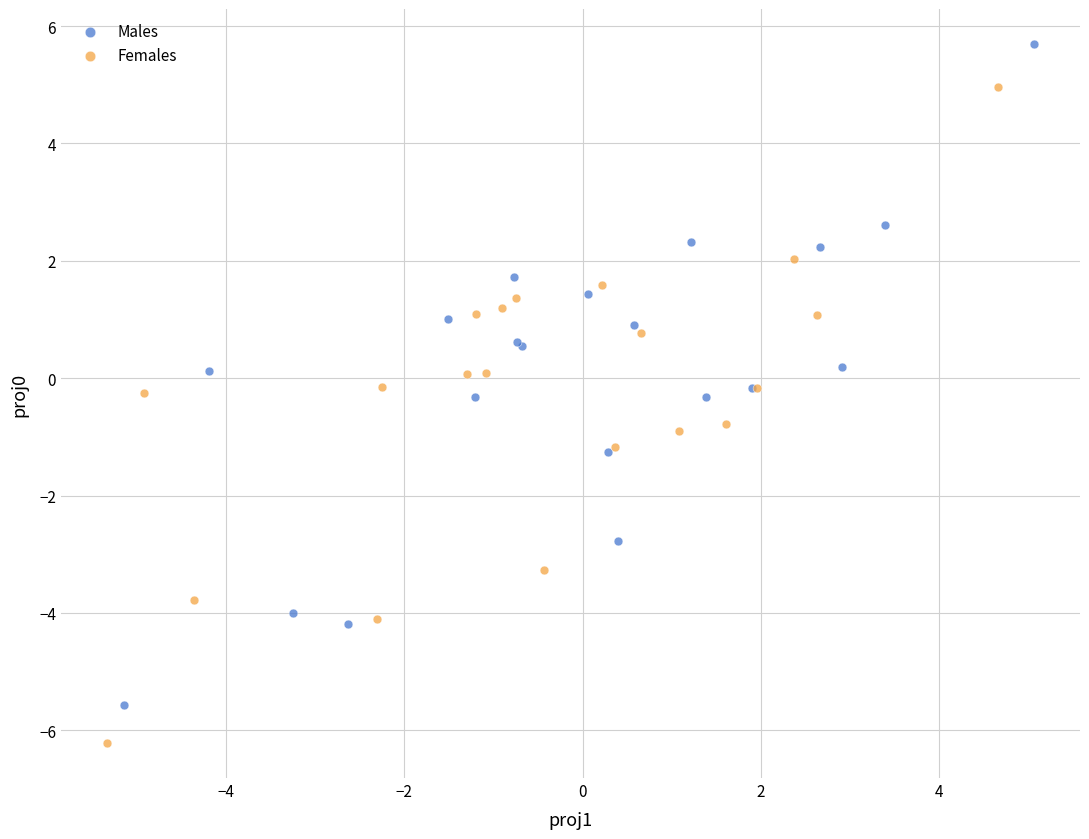

Which series reaches the minimum Y coordinate?

Females